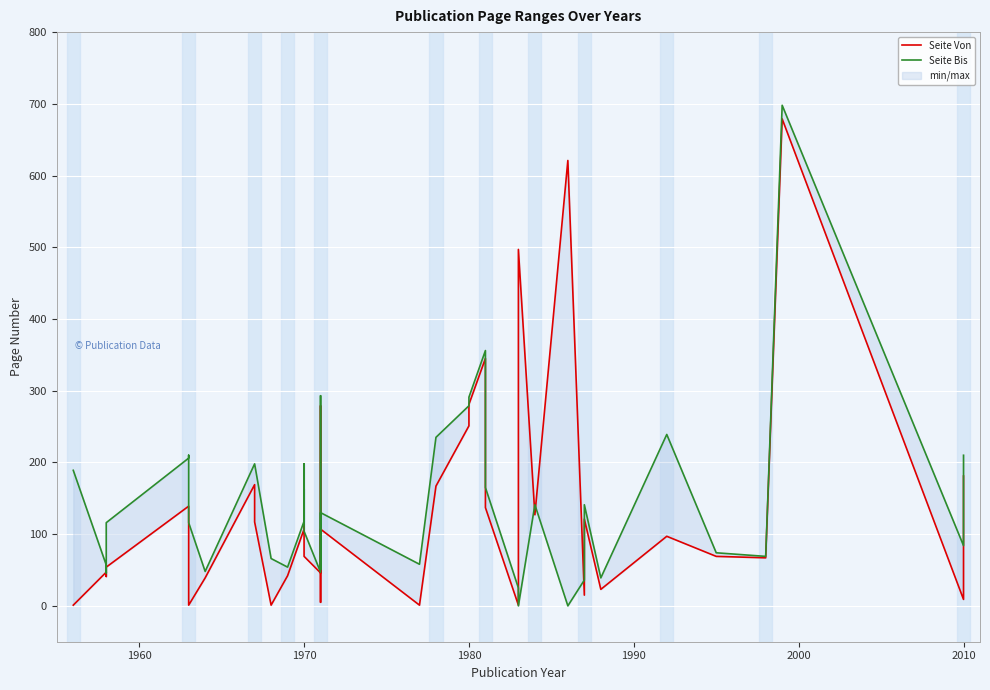

Which series ends up on top after the final intersection of Seite Bis and Seite Von?

Seite Bis